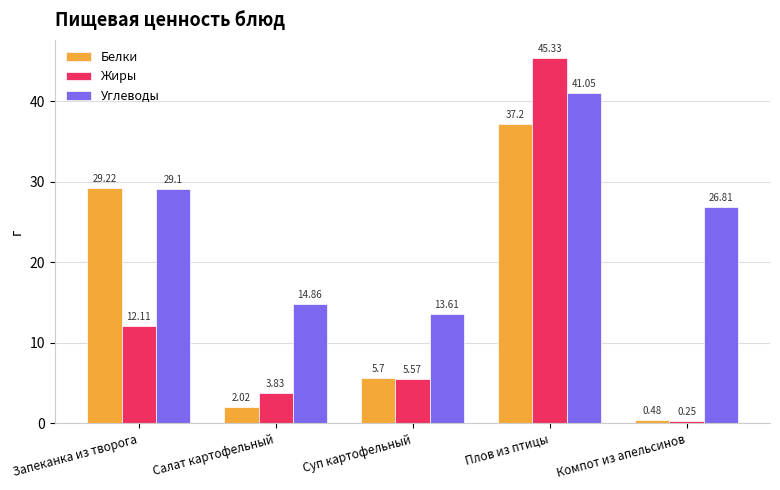

What value does the Углеводы series have at Салат картофельный?

14.9